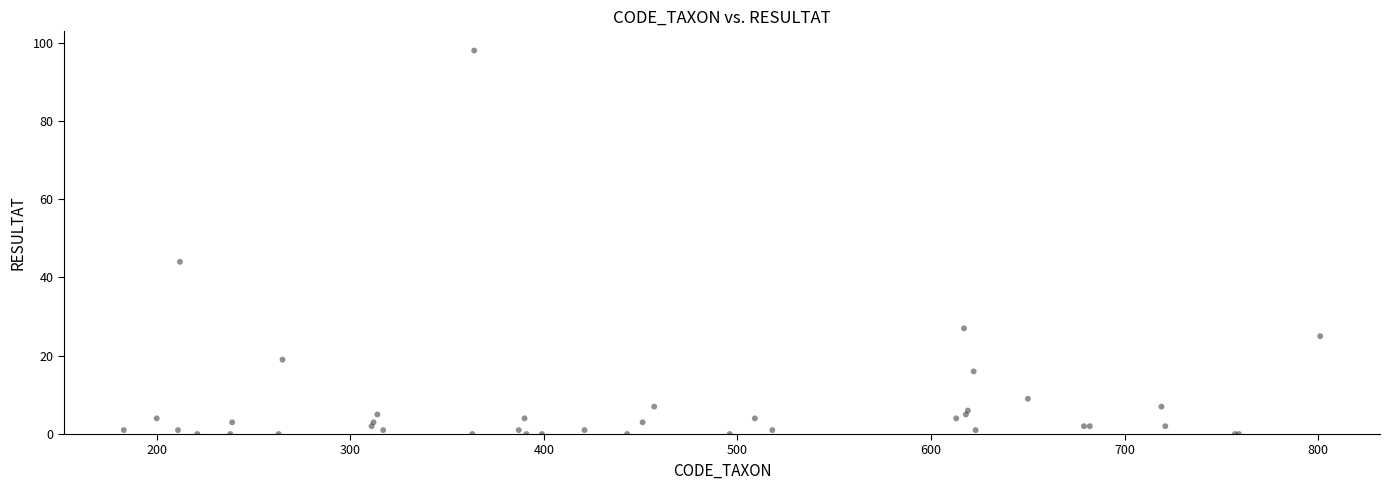

What Y value in the scatter plot is closest to 49?

44